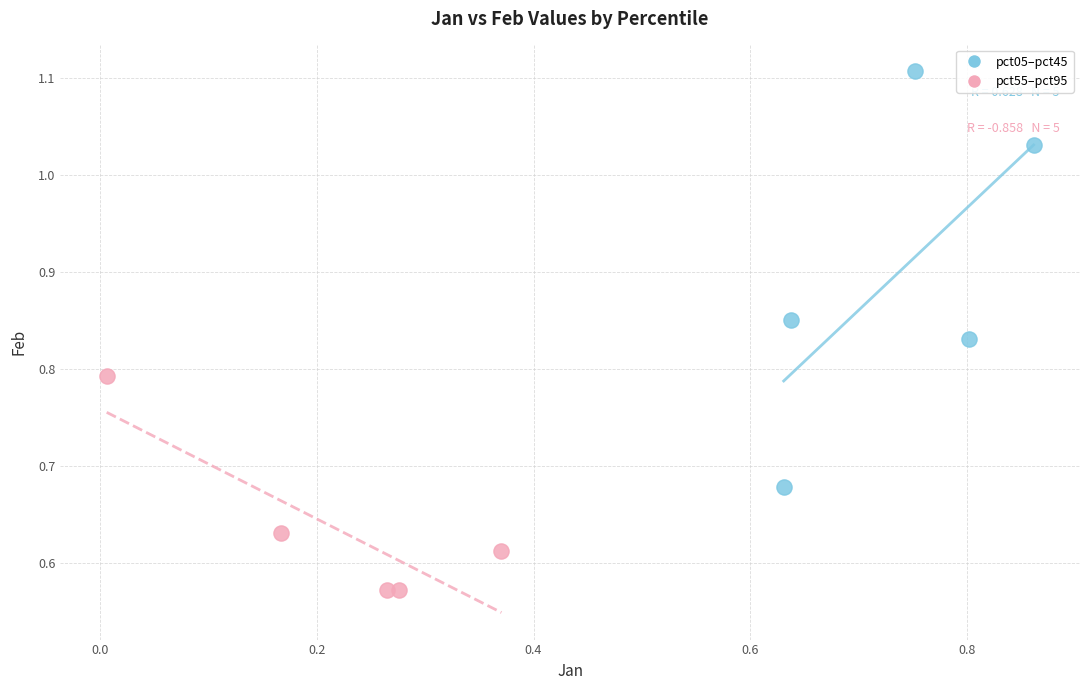

Which series contains the lowest Y value?

pct55–pct95